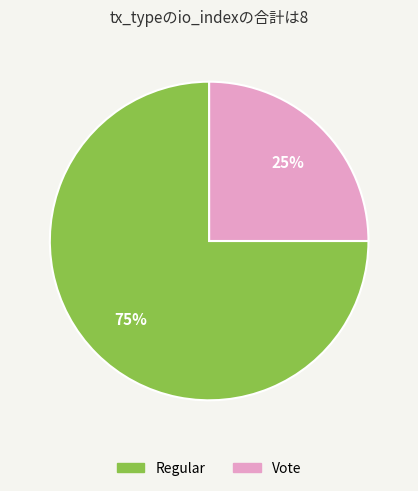

Do Vote and Regular together represent more than half of the pie?

Yes